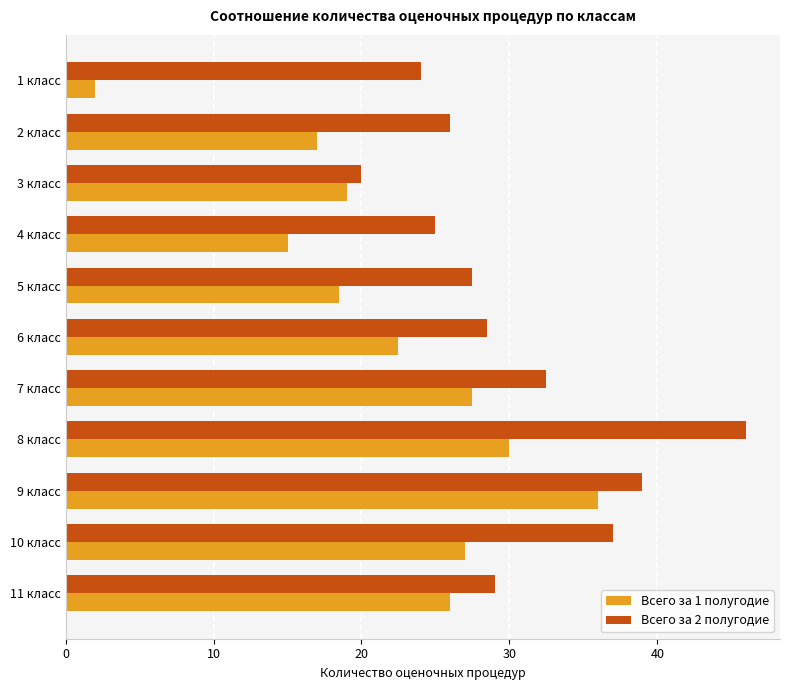

Between 3 класс and 8 класс, which series saw the biggest shift?

Всего за 2 полугодие